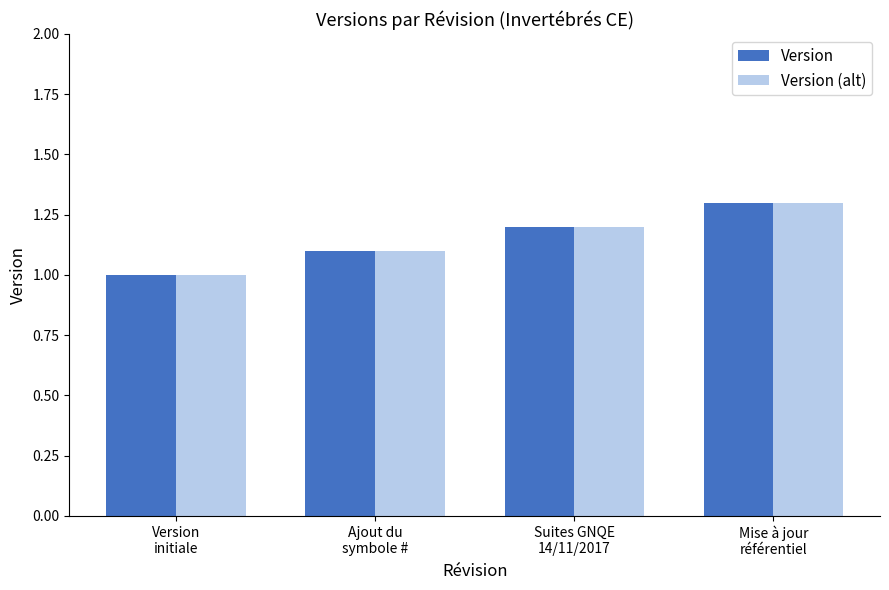

What position from the right is Mise à jour
référentiel?

1